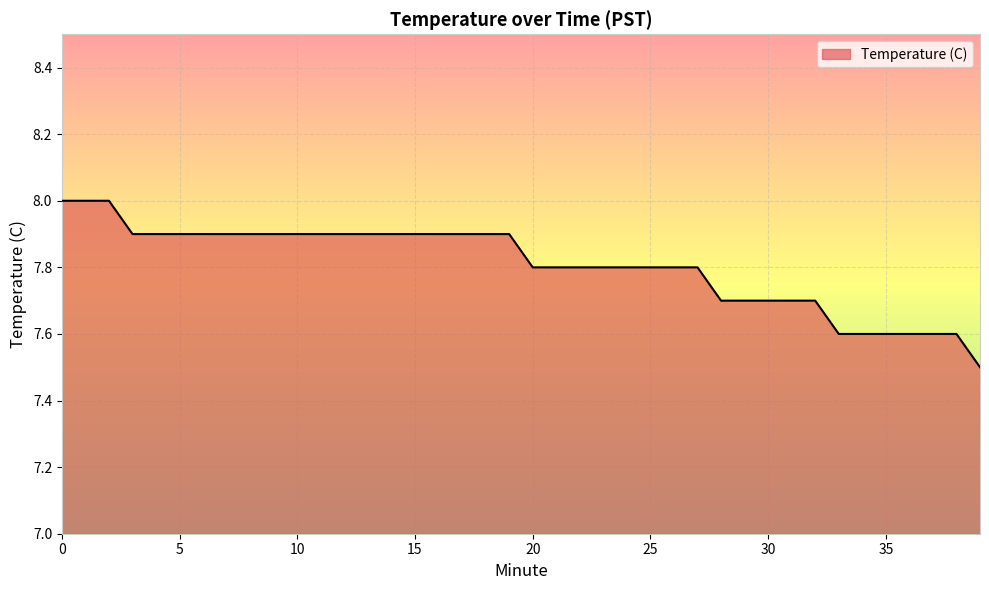

Does the chart display data point markers on the line(s)?

No